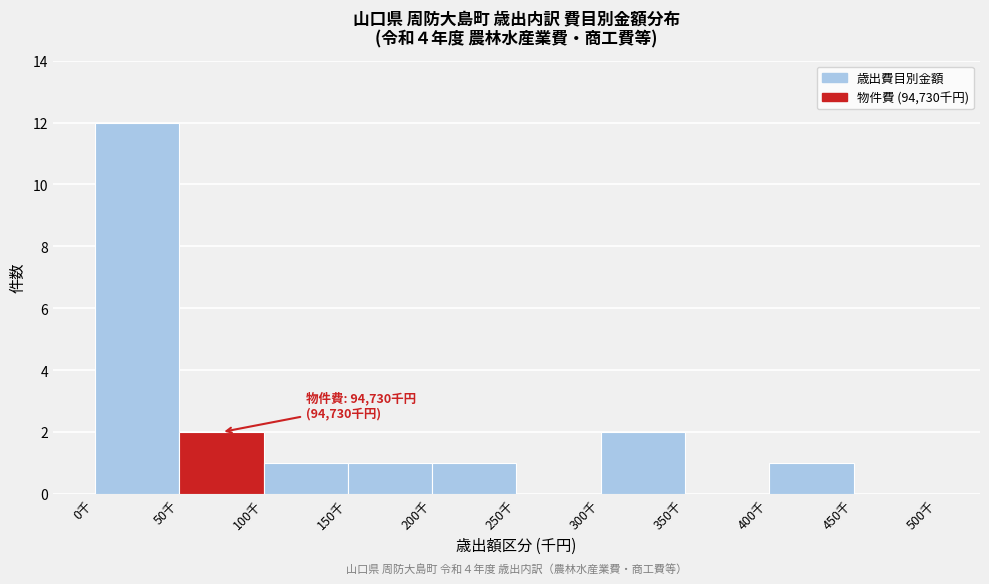

Reading left to right, list all the values displayed in this chart.

0千=12	50千=2	100千=1	150千=1	200千=1	250千=0	300千=2	350千=0	400千=1	450千=0